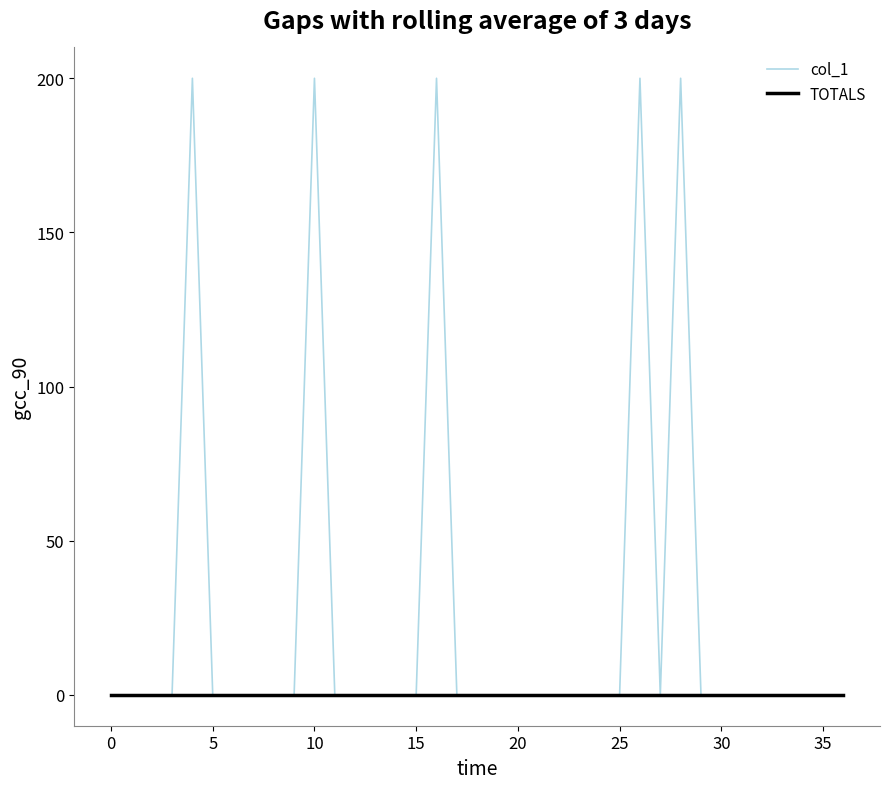

Which series has the largest total across all categories?

col_1